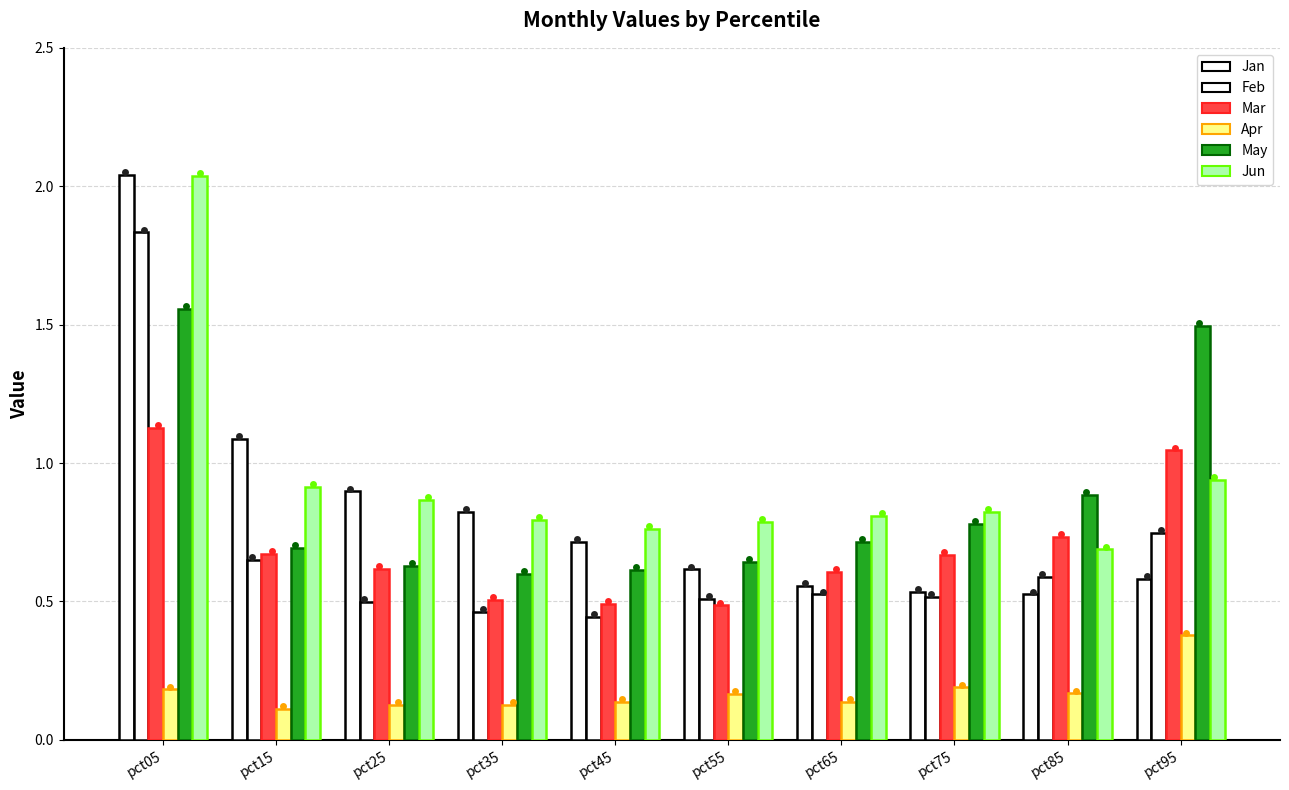

Is the value of Apr at pct35 greater than the value of Jan at pct15?

No